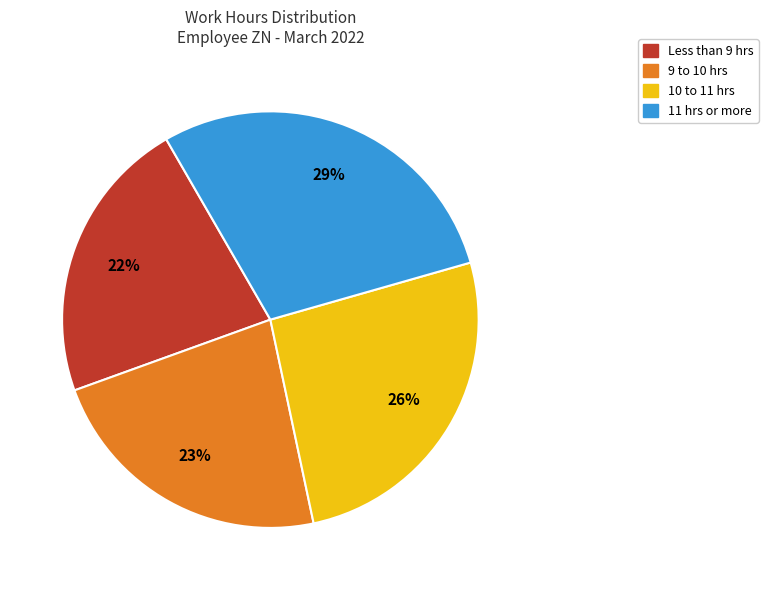

To the nearest percent, what is the average slice percentage?

25%